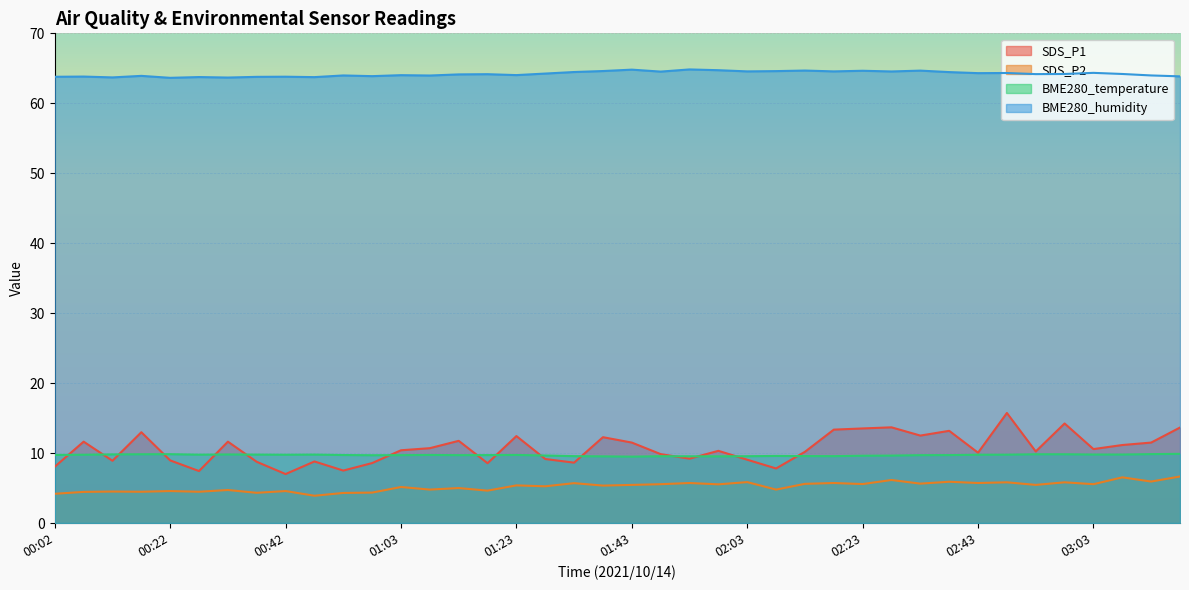

Count the number of data series in this chart.

4